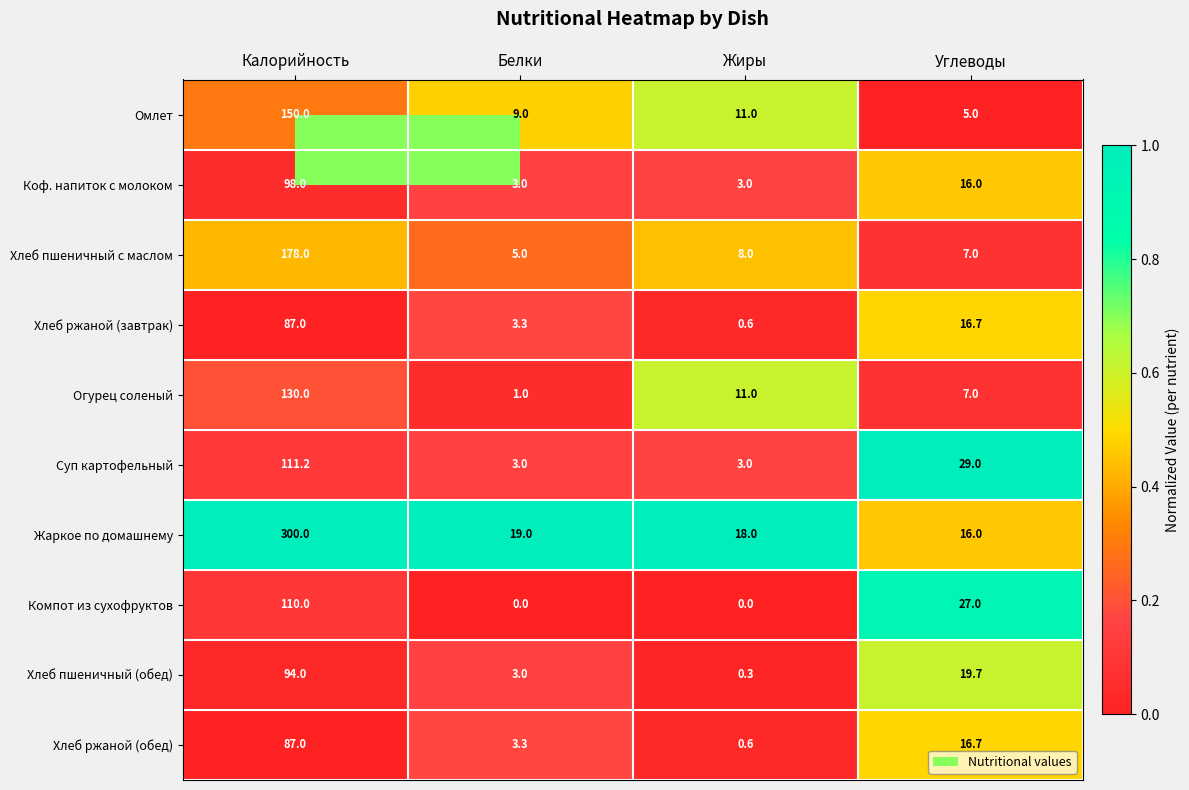

List the labels in order of Хлеб ржаной (завтрак) value, largest first.

Калорийность, Углеводы, Белки, Жиры